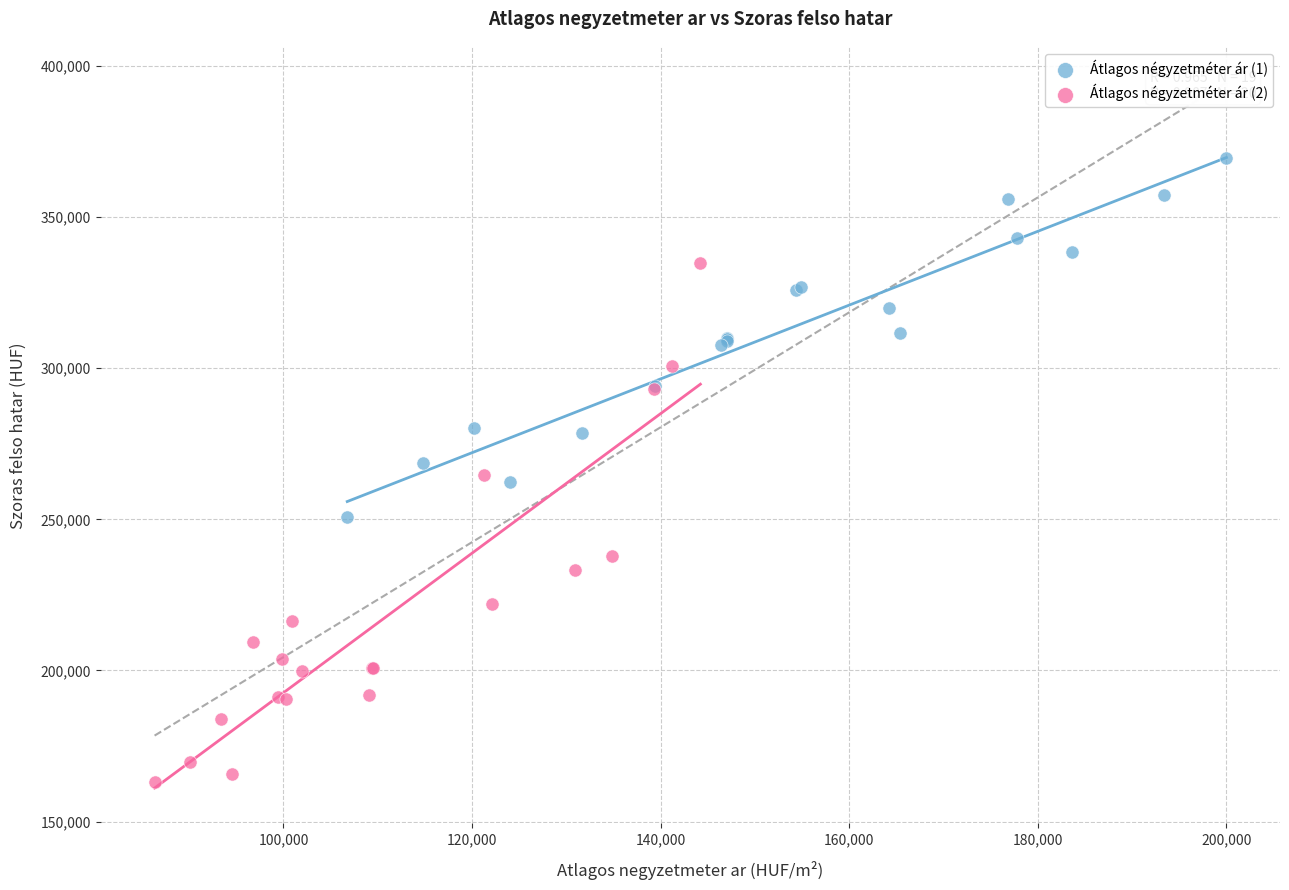

Which series contains the lowest Y value?

Átlagos négyzetméter ár (2)